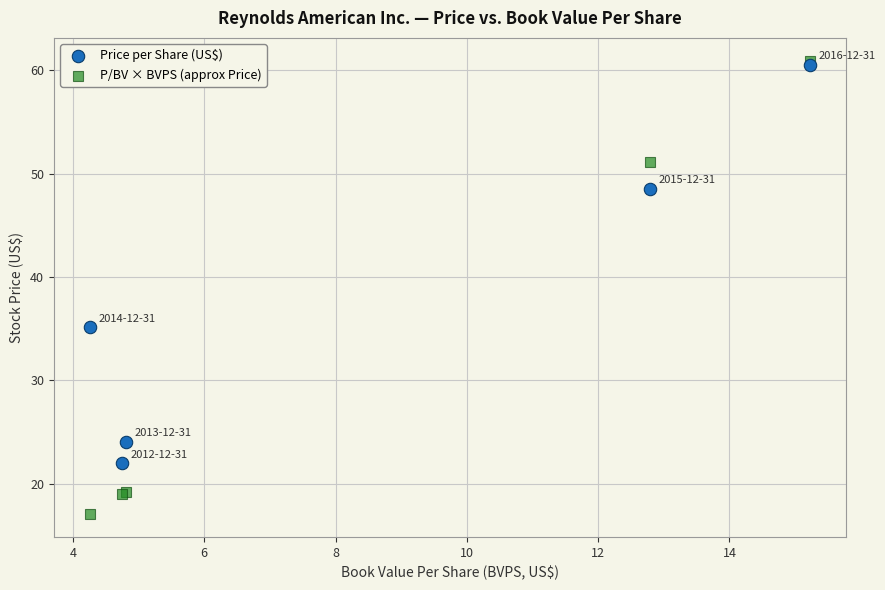

In the P/BV × BVPS (approx Price) series, what Y value is closest to 38?

51.2